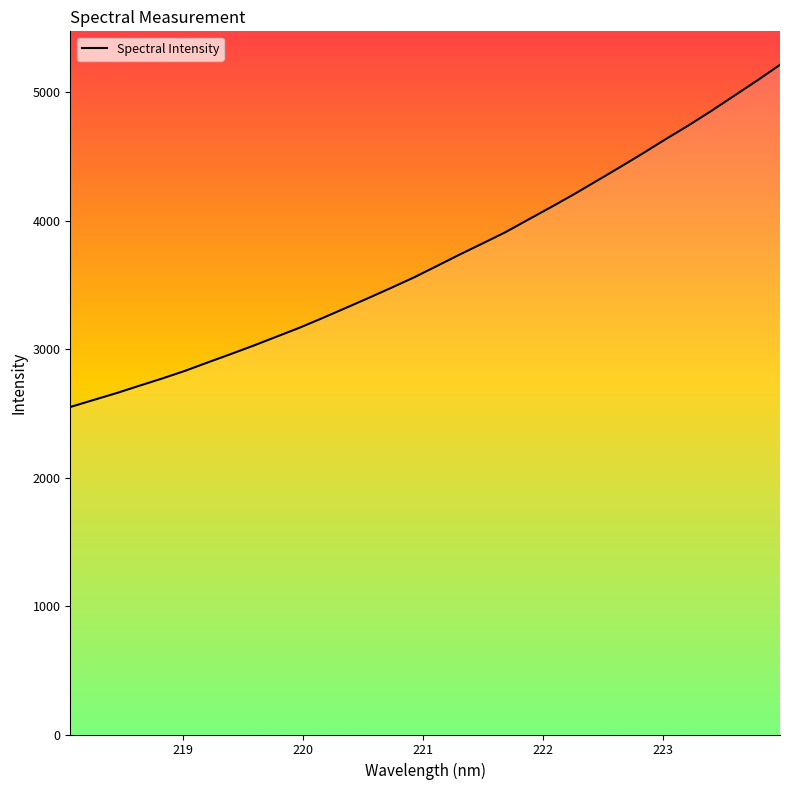

What is the difference between the maximum and minimum values?

2663.0